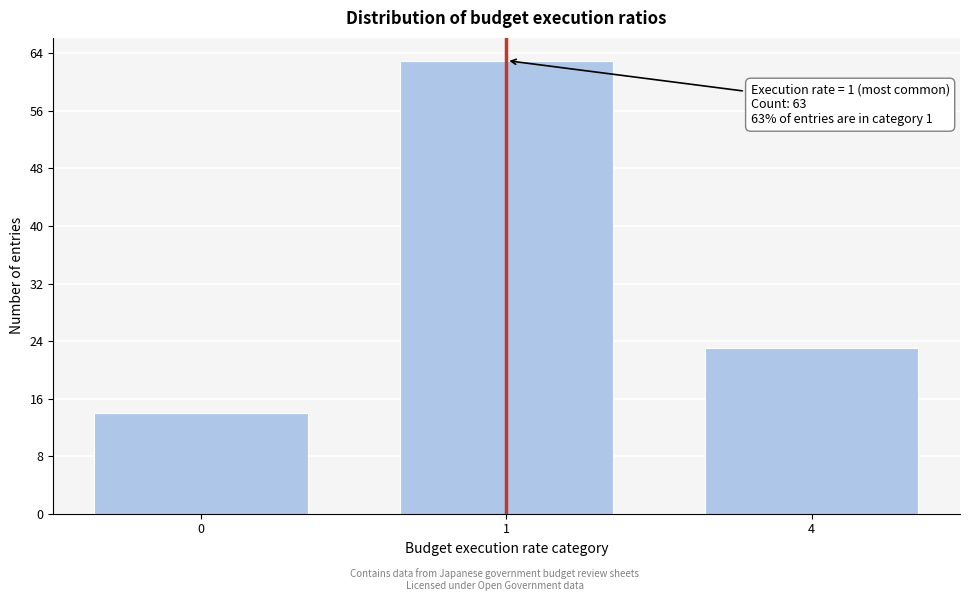

Reading left to right, list all the values displayed in this chart.

14	63	23